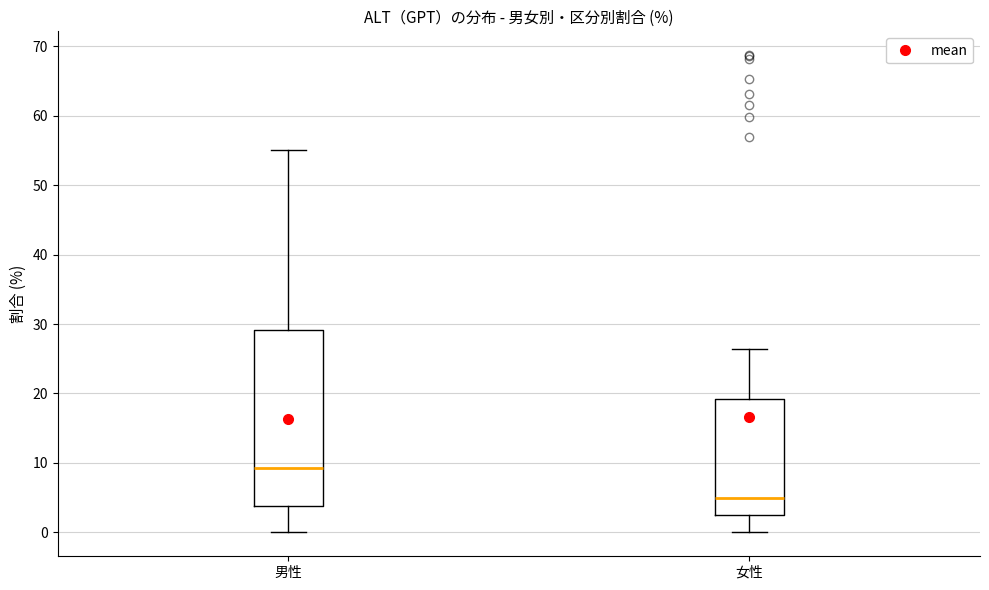

Reading left to right, transcribe this box plot: for each box, give where its median line is, the range the box spans, and where its two whiskers end, as read against the y-axis. The values are not printed on the chart, so give them approximately, as read against the axis.

男性: median 9, box 4 to 29, whiskers 0 to 55
女性: median 5, box 3 to 19, whiskers 0 to 26